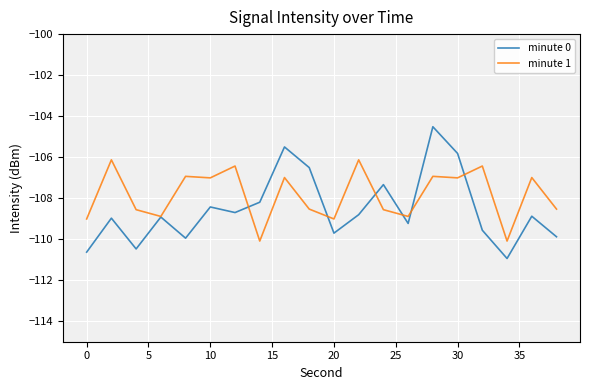

List the series in order of their peak value, highest first.

minute 0, minute 1